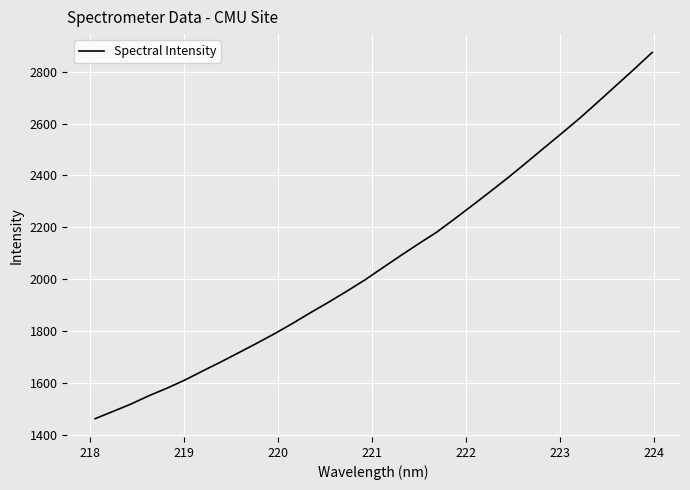

Does the chart display data point markers on the line(s)?

No